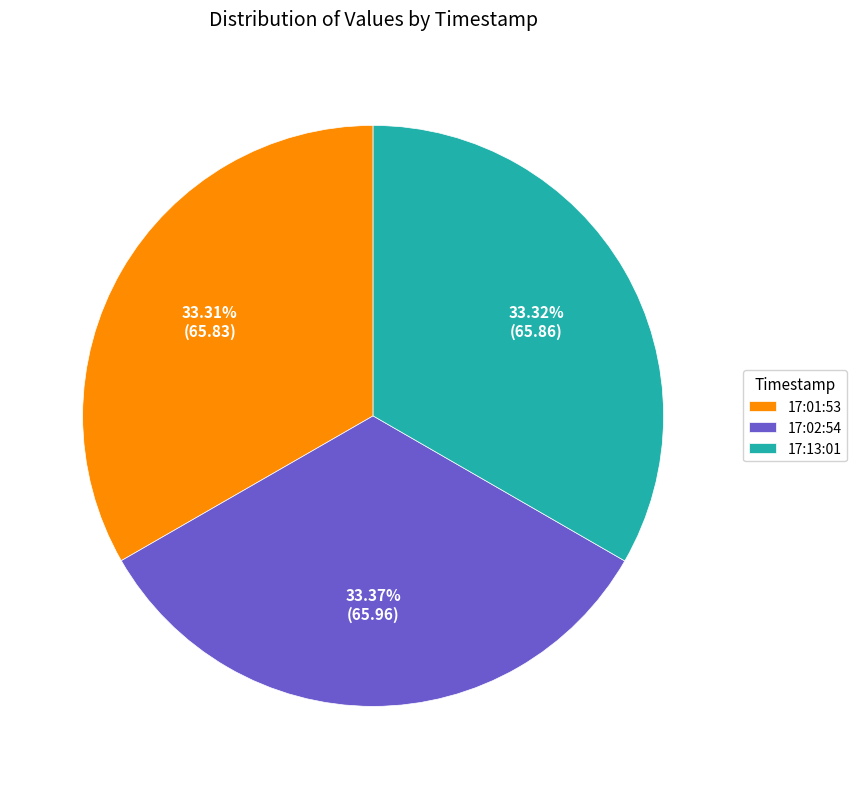

How many segments does this pie chart have?

3